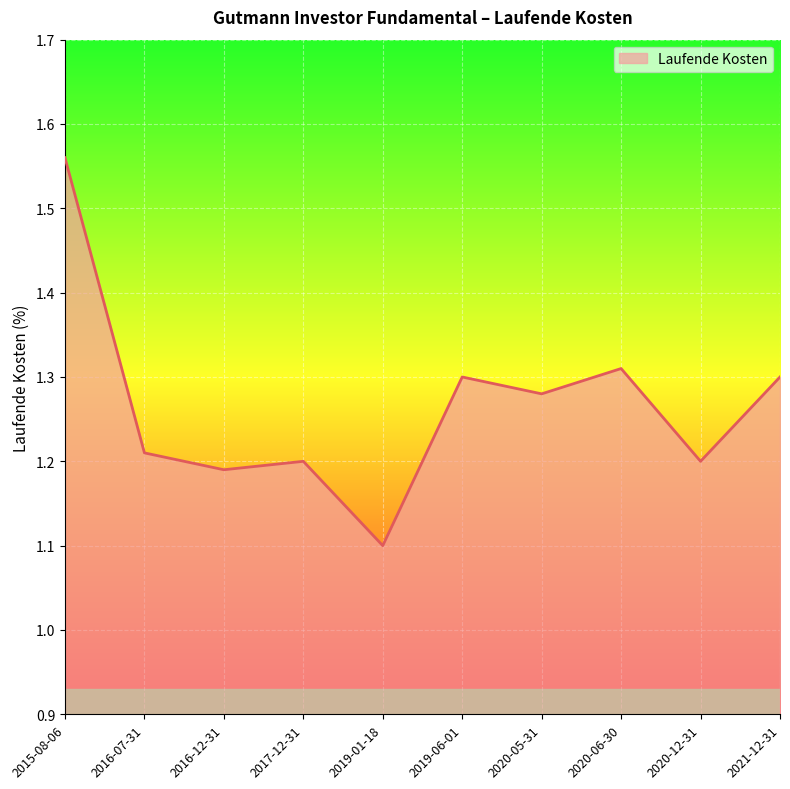

What is the difference between the maximum and minimum values?

0.5